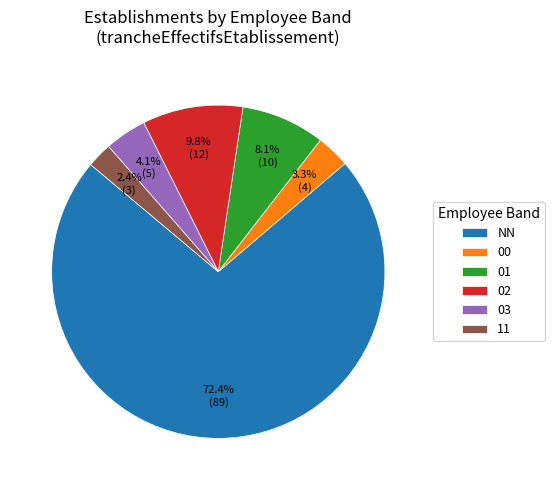

To the nearest percent, what is the average slice percentage?

17%